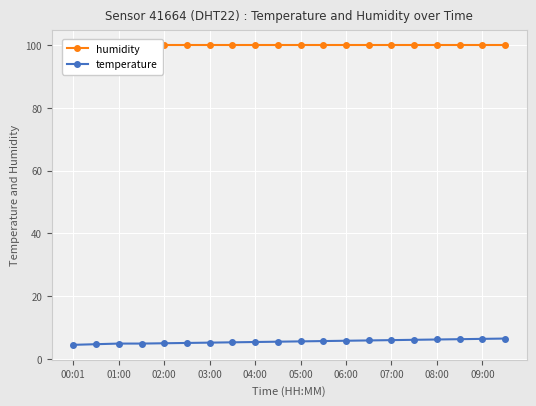

How many series are shown in this chart?

2